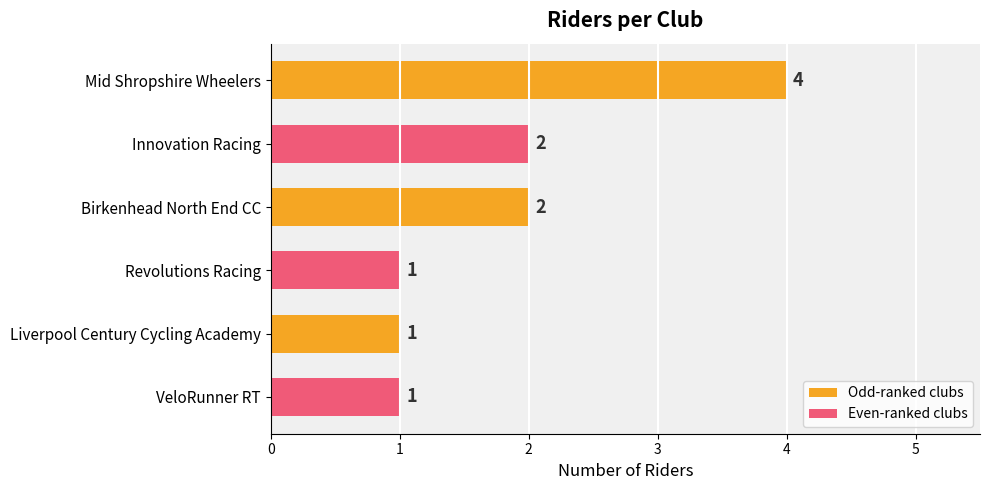

Are the bars grouped side by side (vs. stacked)?

No